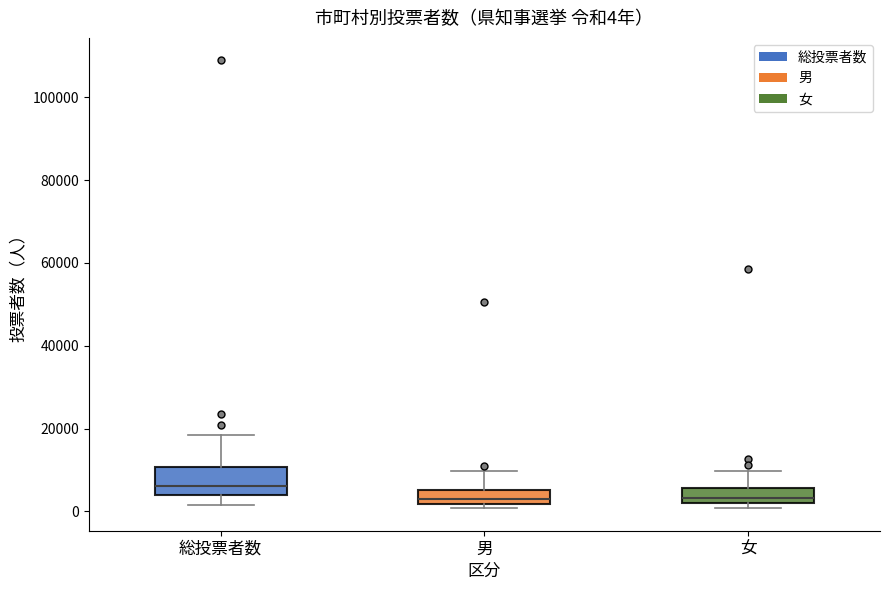

Comparing the boxes themselves (not the whiskers), which one is the tallest?

総投票者数